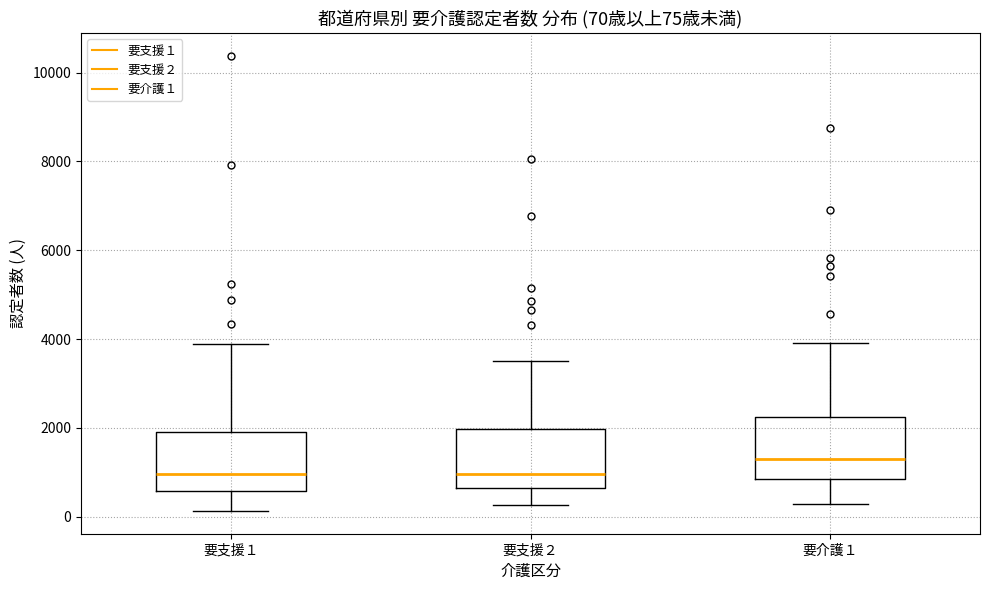

Which box's median line is the highest?

要介護１